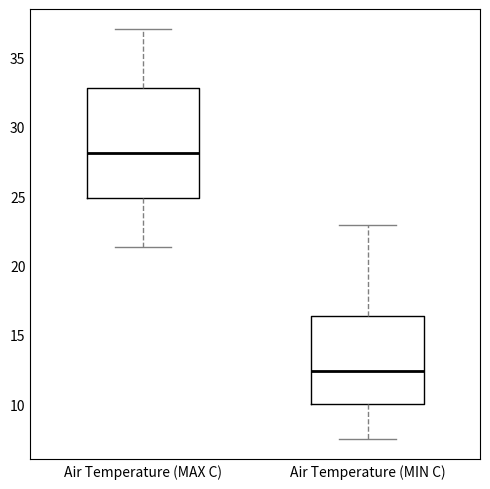

Where is the lower edge of the box for Air Temperature (MIN C) on the y-axis? The values are not printed on the chart, so give them approximately, as read against the axis.

10.0